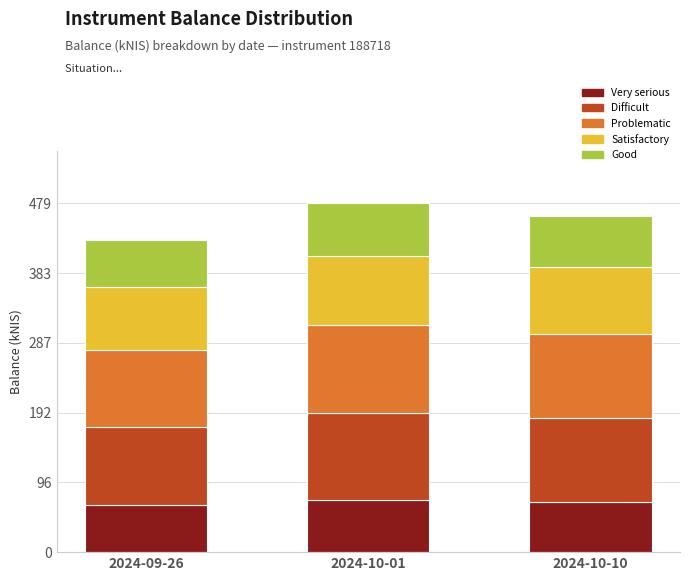

Are the bars grouped side by side (vs. stacked)?

No